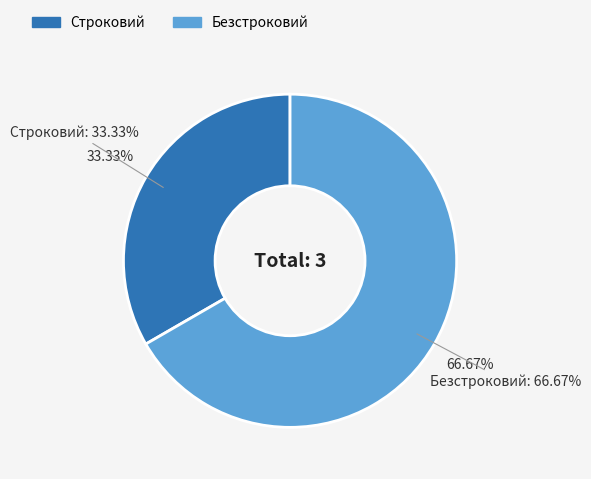

What portion of the pie excludes Безстроковий?

33.3%